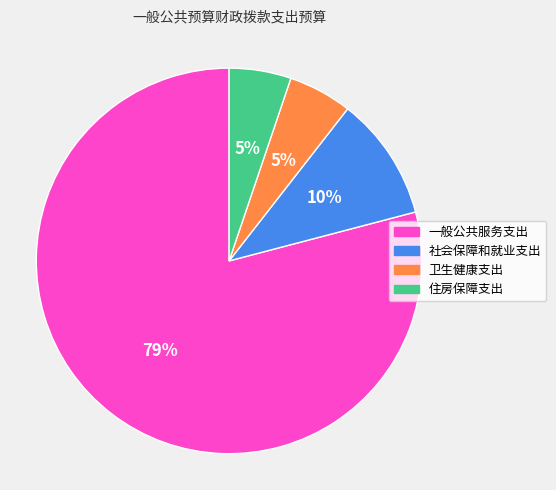

The 社会保障和就业支出 slice represents 1% of the pie. True or false?

False